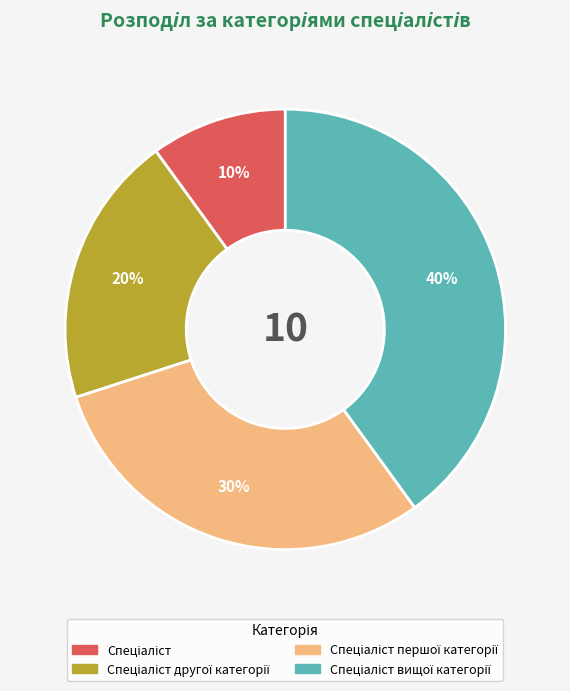

Does any single category account for the majority?

No